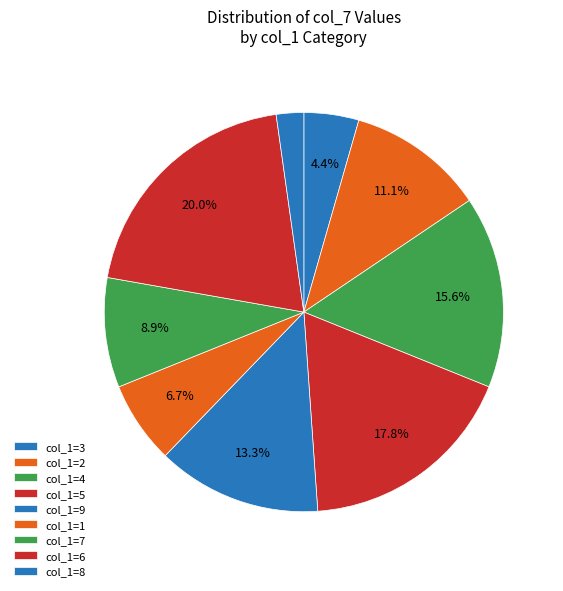

How many slices are in this pie chart?

9